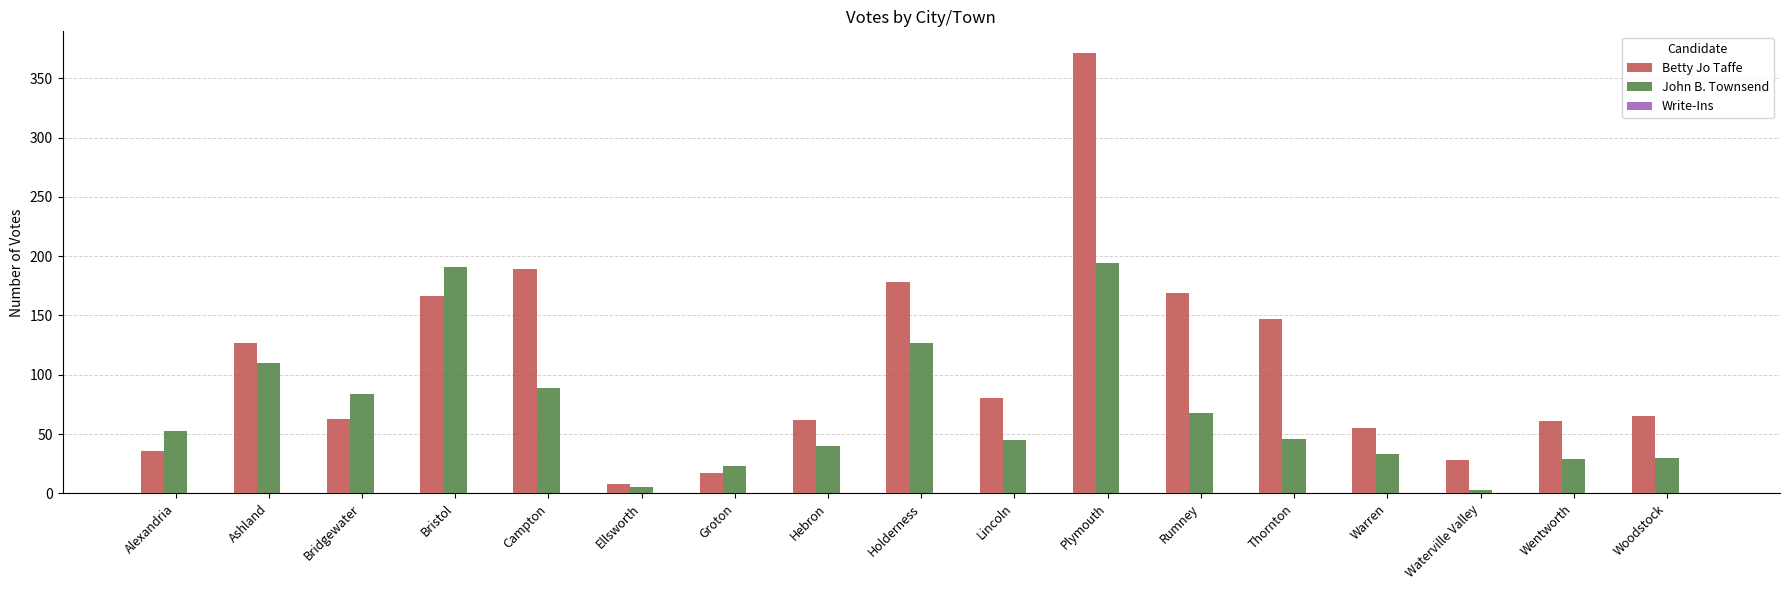

At which category is the sum across all series the highest?

Plymouth